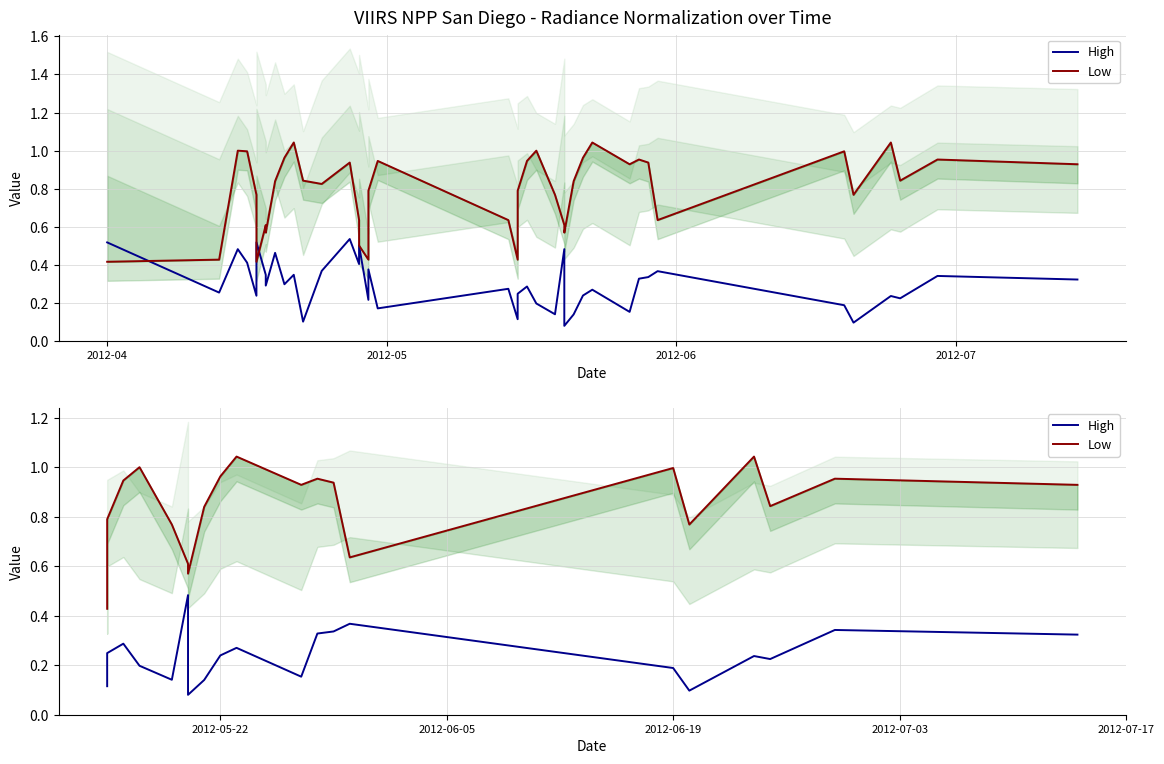

The value of Low at 17 is 0.4. True or false?

False